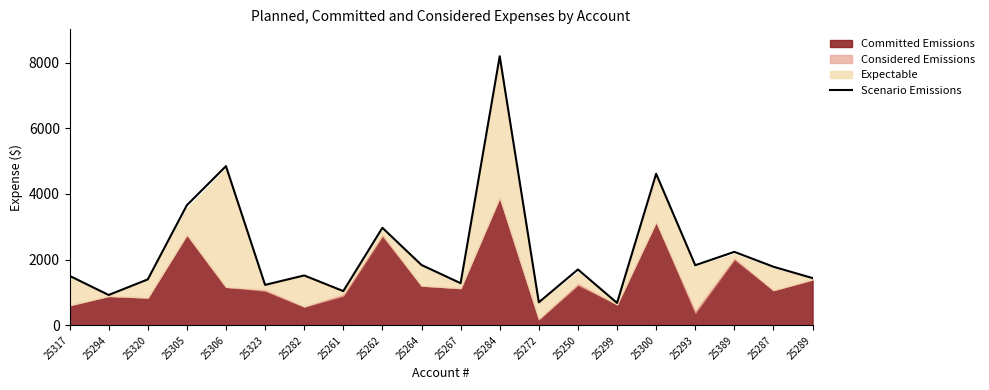

At which label does Scenario Emissions reach its peak?

25284